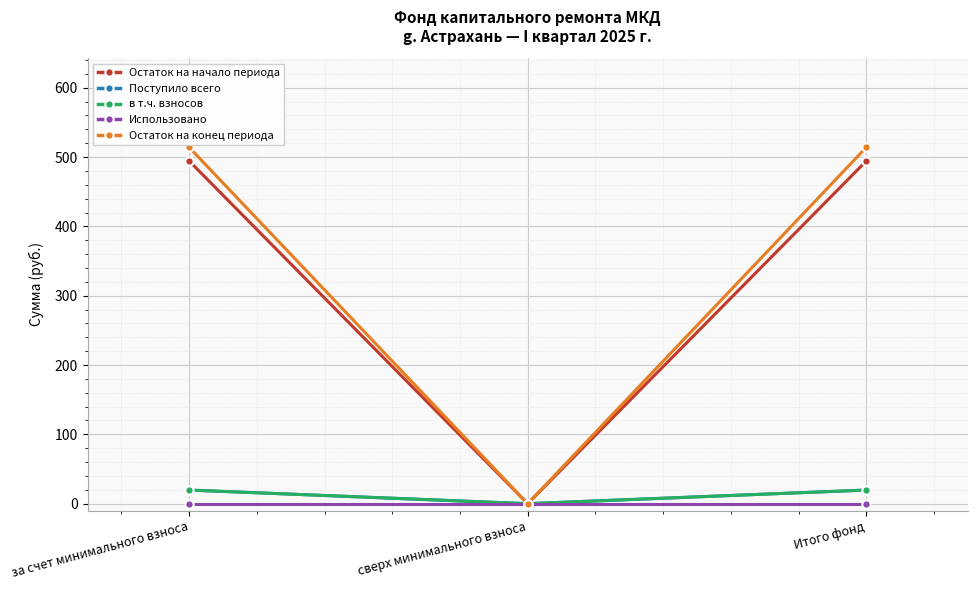

At which category does the chart reach its minimum across all series?

сверх минимального взноса